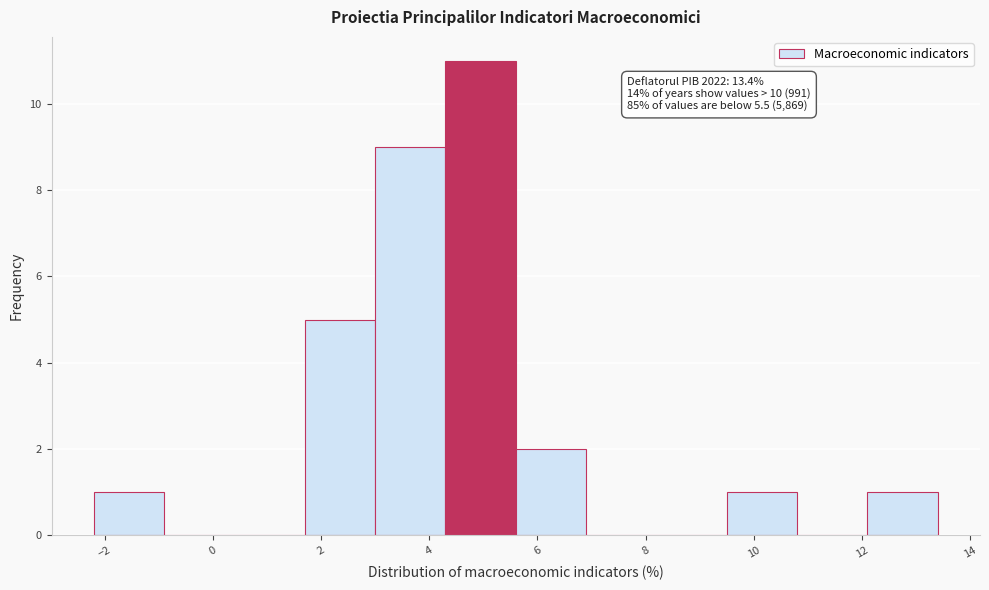

Over which range of the x-axis is the bar tallest?

4.3 to 5.6